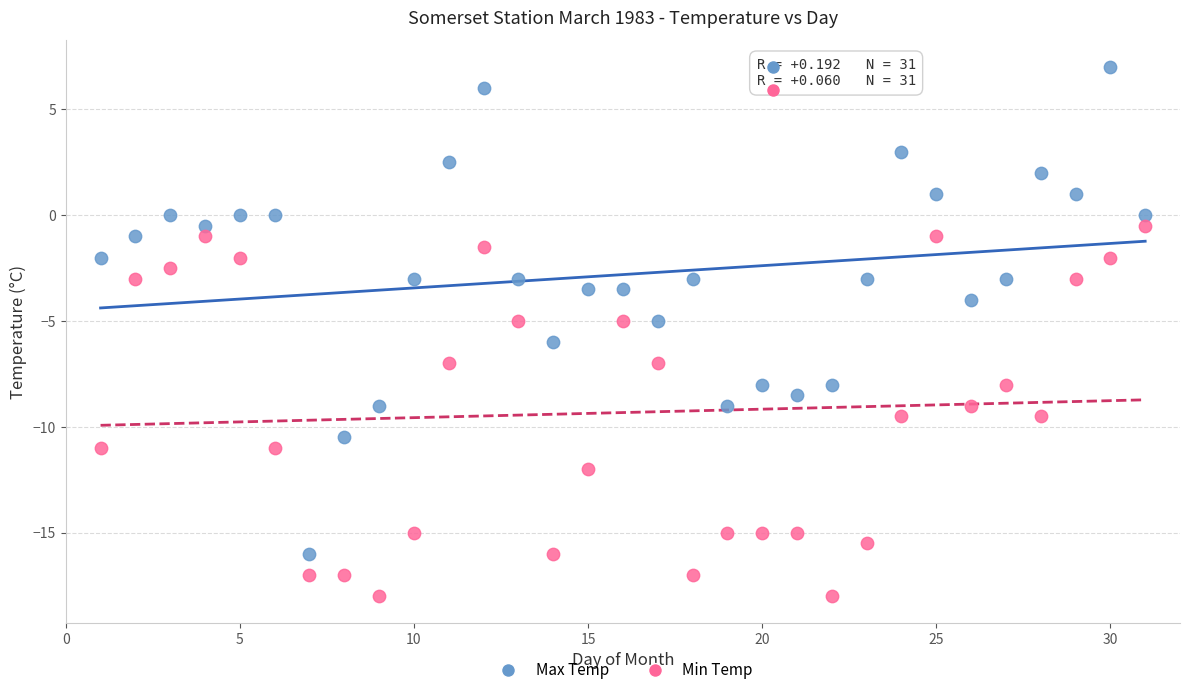

Which series contains the highest Y value?

Max Temp